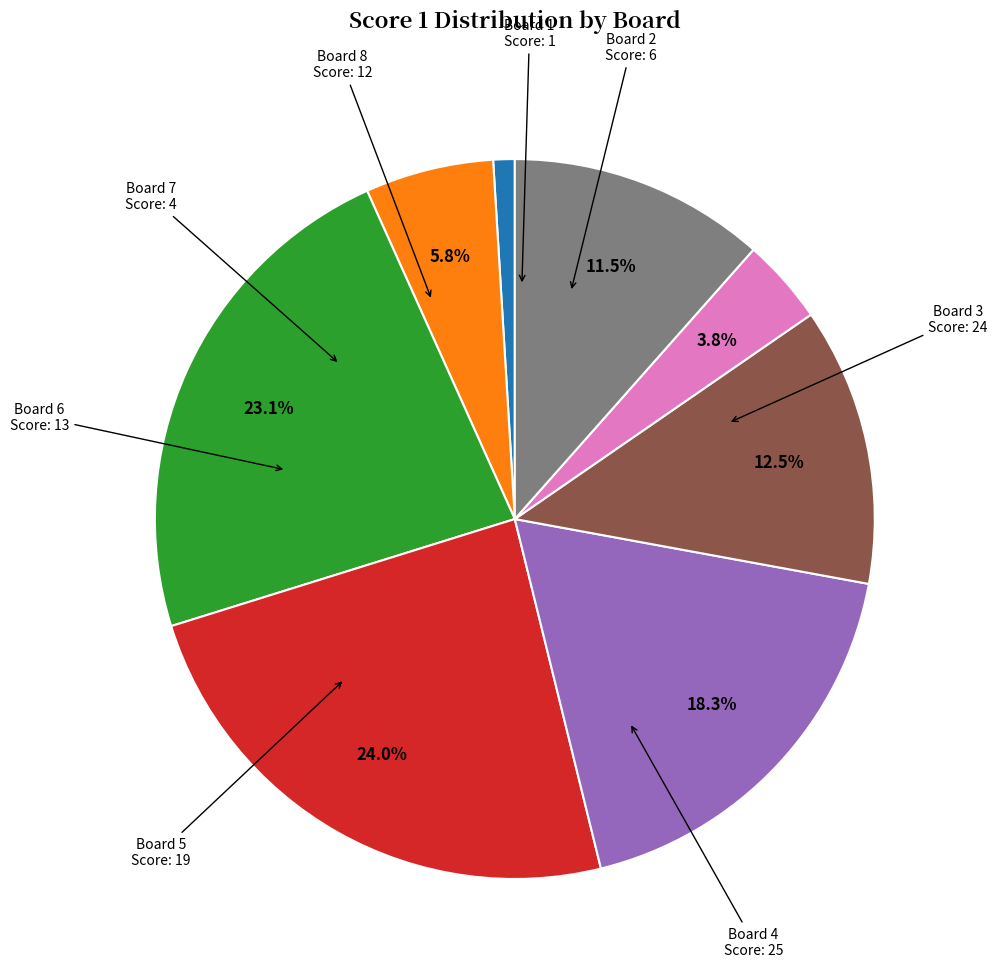

How many slices are in this pie chart?

8